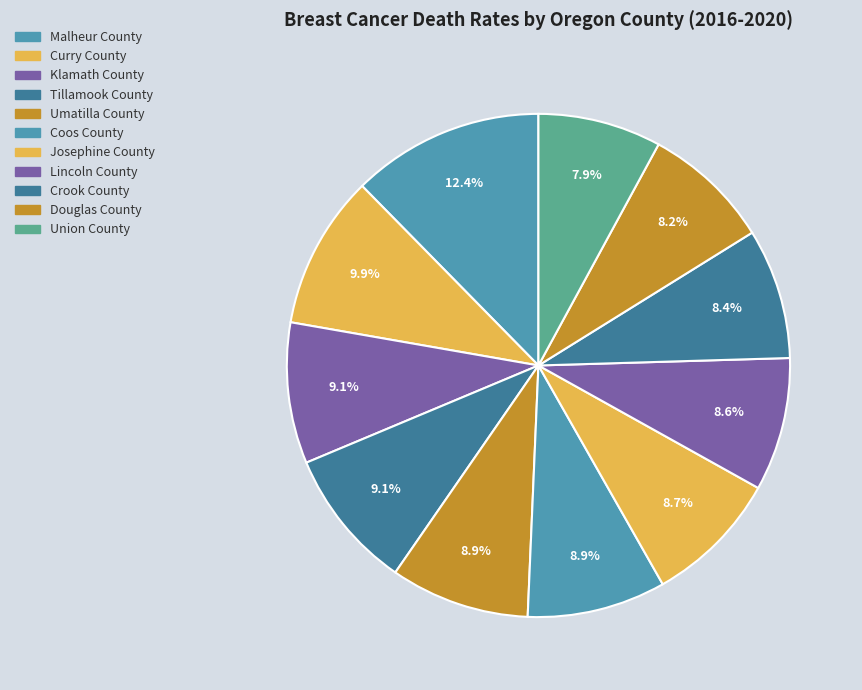

What percentage do Tillamook County and Malheur County together represent?

21.4%